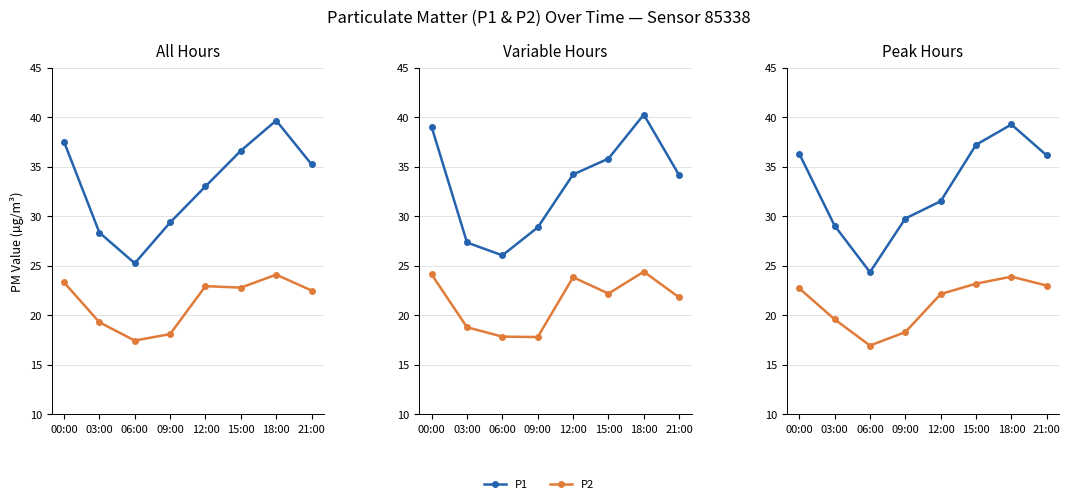

The P2 series shows 41.1 at 18:00. True or false?

False